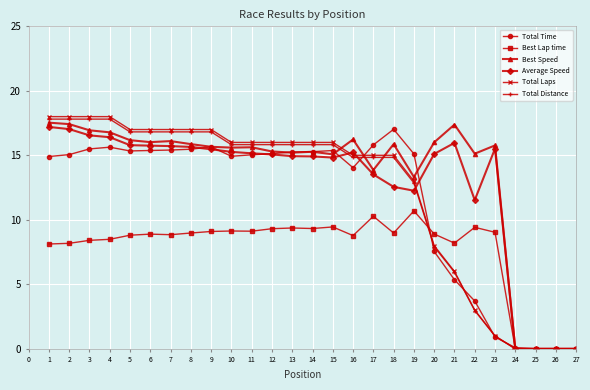

The Average Speed series shows 0.0 at 25. True or false?

True